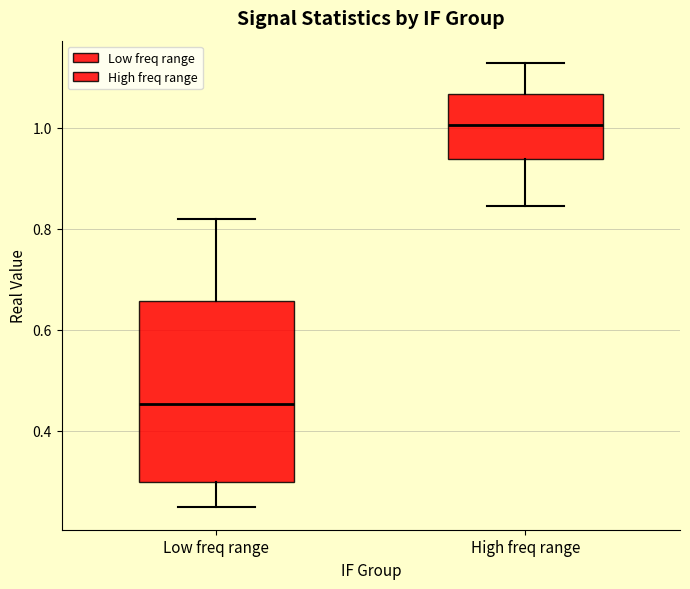

Where is the lower edge of the box for High freq range on the y-axis? The values are not printed on the chart, so give them approximately, as read against the axis.

0.94